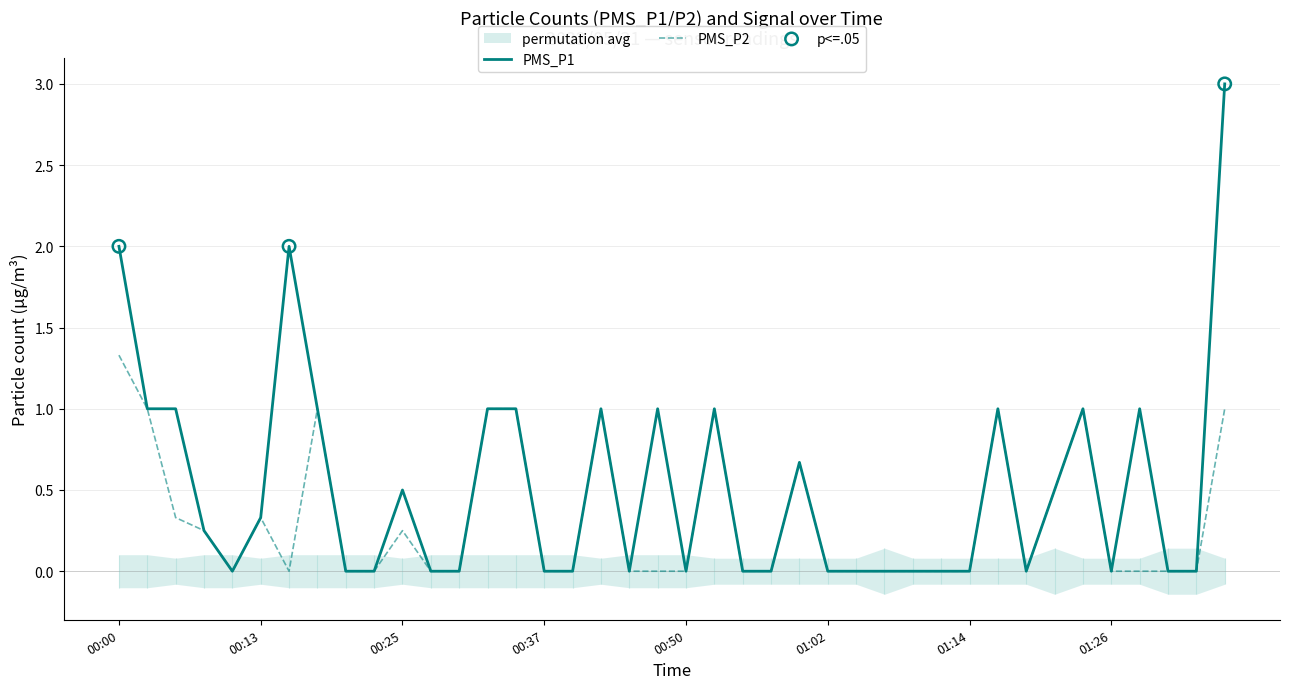

Which series reaches the minimum Y coordinate?

PMS_P1